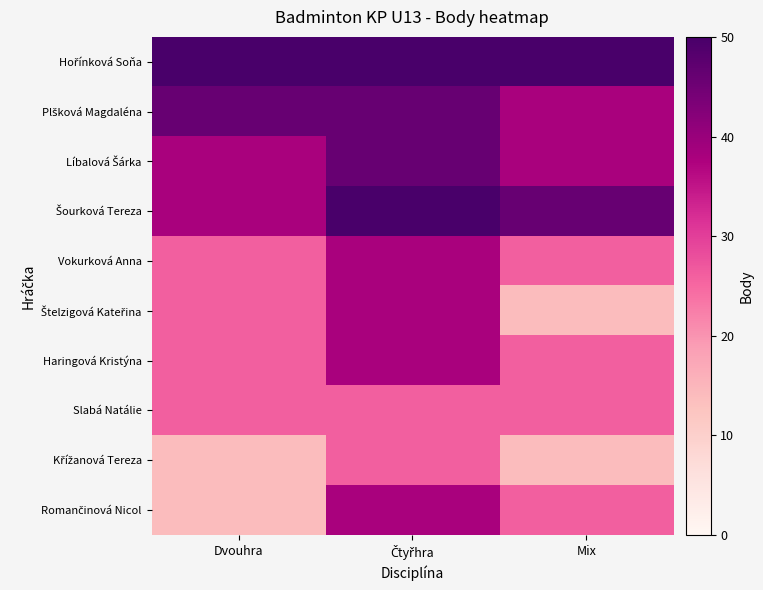

Rank the series by their maximum value, from highest to lowest.

Hořínková Soňa, Šourková Tereza, Plšková Magdaléna, Líbalová Šárka, Vokurková Anna, Štelzigová Kateřina, Haringová Kristýna, Romančinová Nicol, Slabá Natálie, Křížanová Tereza